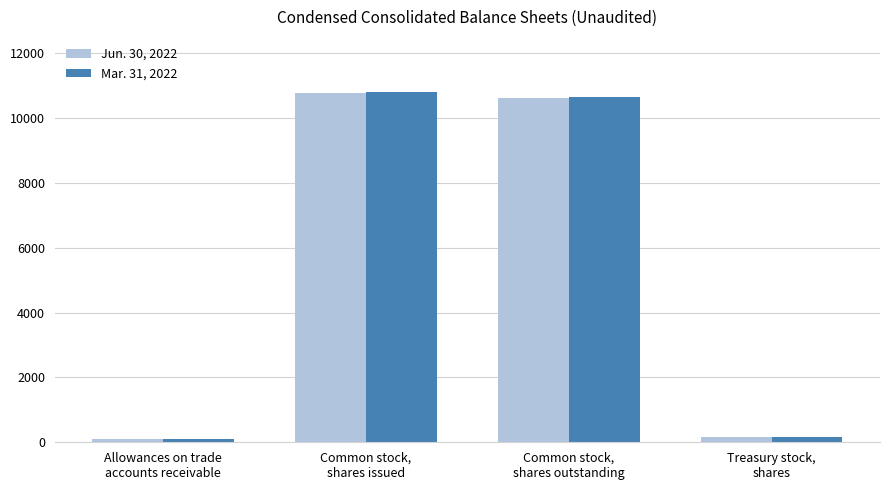

At which label does Mar. 31, 2022 first exceed 10636?

Common stock,
shares issued